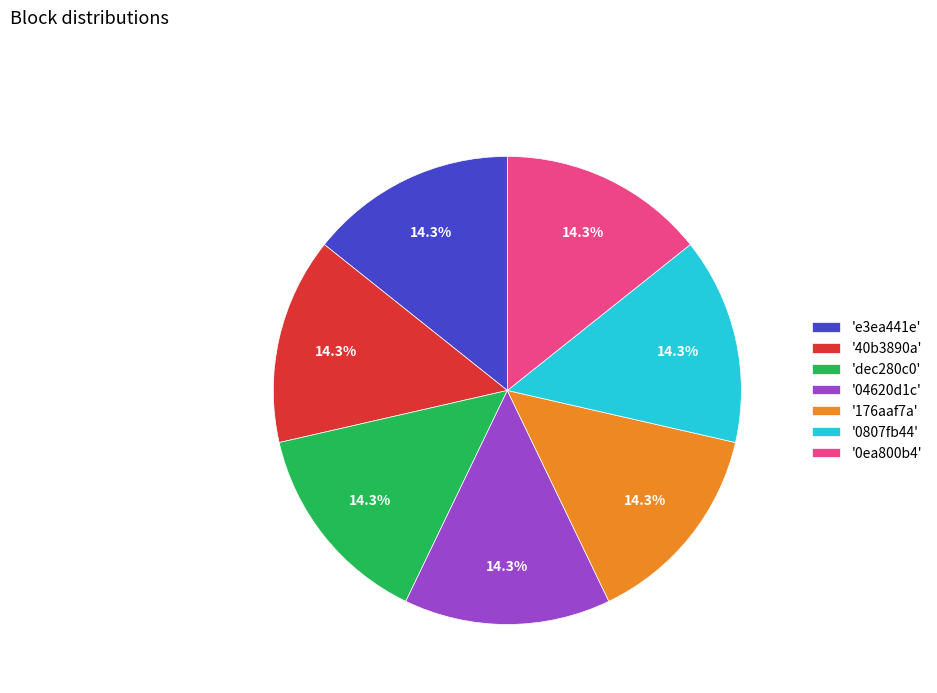

Approximately how many times larger is the value at '176aaf7a' compared to '0ea800b4'?

1.0